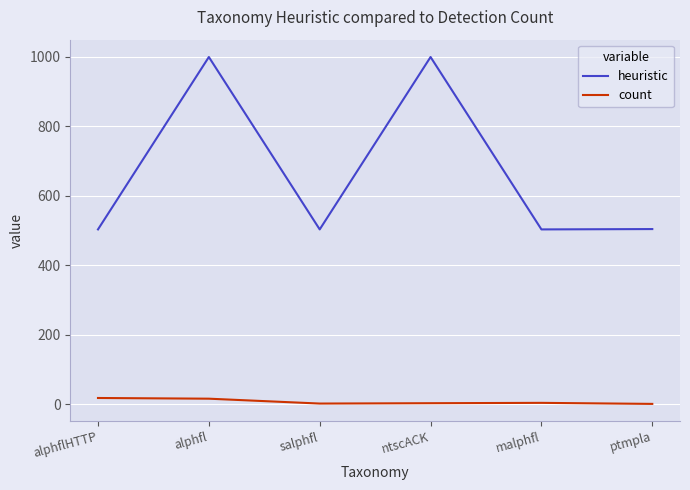

What is the average value of the count series?

7